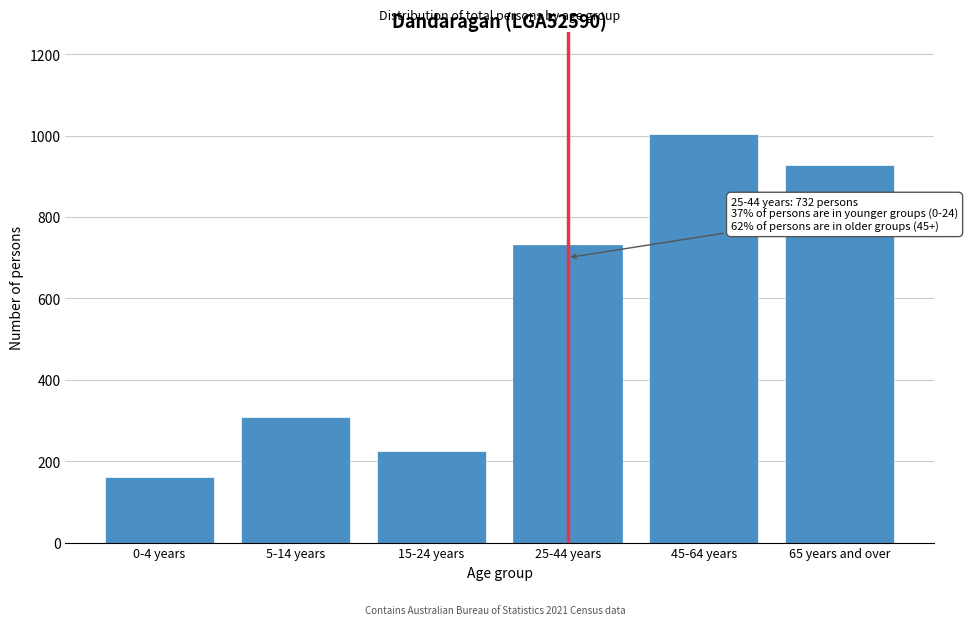

Reading left to right, what are all the values shown in this chart?

162	309	224	732	1003	928